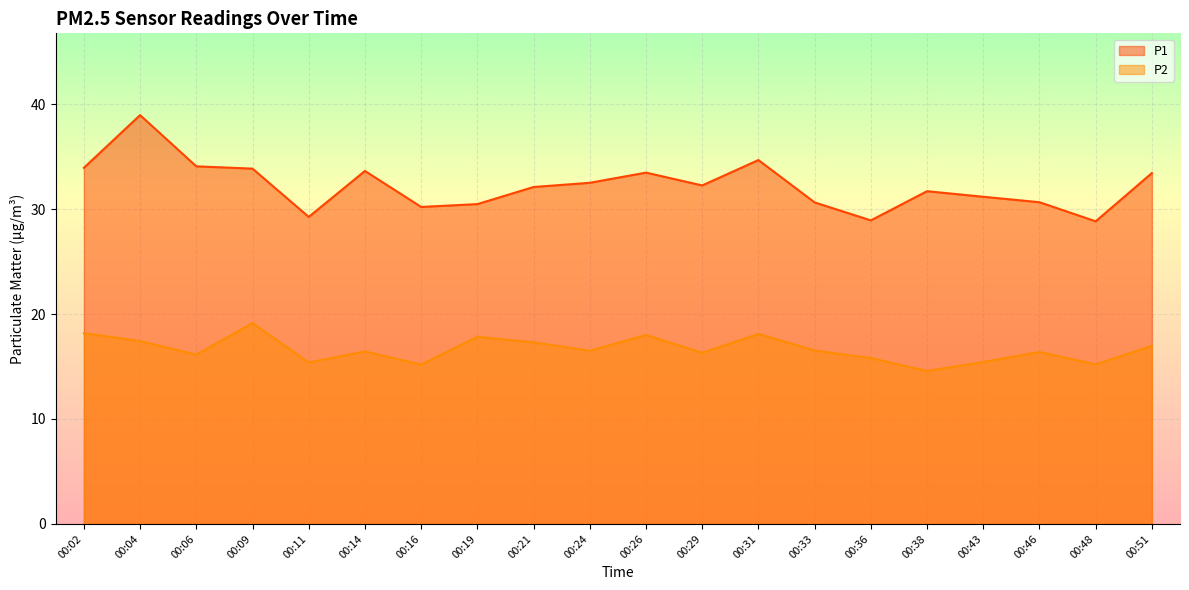

Reading left to right, what are all the values shown in this chart?

P1: 00:02=33.9	00:04=39.0	00:06=34.1	00:09=33.9	00:11=29.2	00:14=33.6	00:16=30.2	00:19=30.5	00:21=32.1	00:24=32.5	00:26=33.5	00:29=32.2	00:31=34.7	00:33=30.6	00:36=28.9	00:38=31.7	00:43=31.2	00:46=30.6	00:48=28.8	00:51=33.4
P2: 00:02=18.2	00:04=17.4	00:06=16.1	00:09=19.1	00:11=15.4	00:14=16.4	00:16=15.2	00:19=17.8	00:21=17.3	00:24=16.5	00:26=18.0	00:29=16.3	00:31=18.1	00:33=16.5	00:36=15.8	00:38=14.6	00:43=15.4	00:46=16.4	00:48=15.2	00:51=17.0